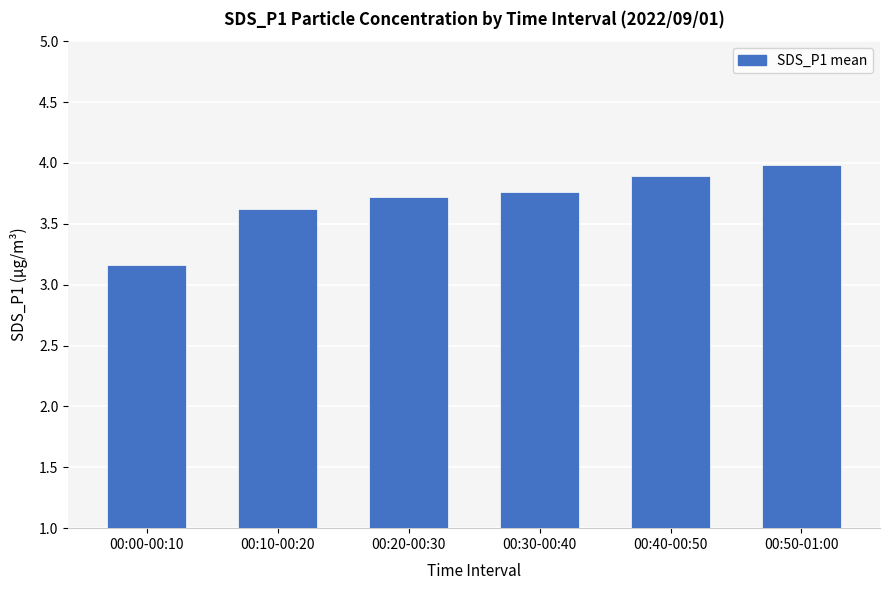

What is the difference between the maximum and minimum values?

0.8